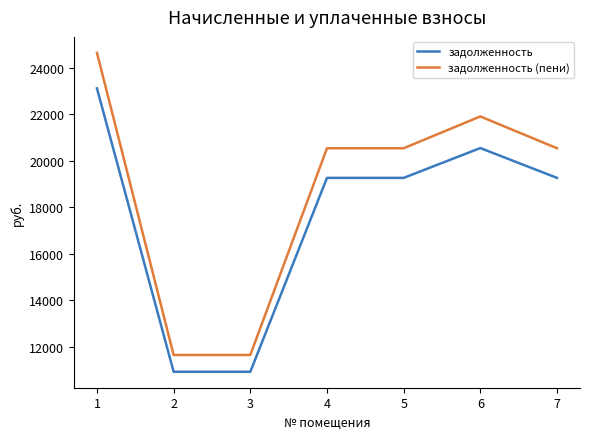

Reading left to right, what are all the values shown in this chart?

задолженность: 1=23112.0	2=10914.0	3=10914.0	4=19260.0	5=19260.0	6=20544.0	7=19260.0
задолженность (пени): 1=24642.9	2=11636.9	3=11636.9	4=20535.8	5=20535.8	6=21904.8	7=20535.8